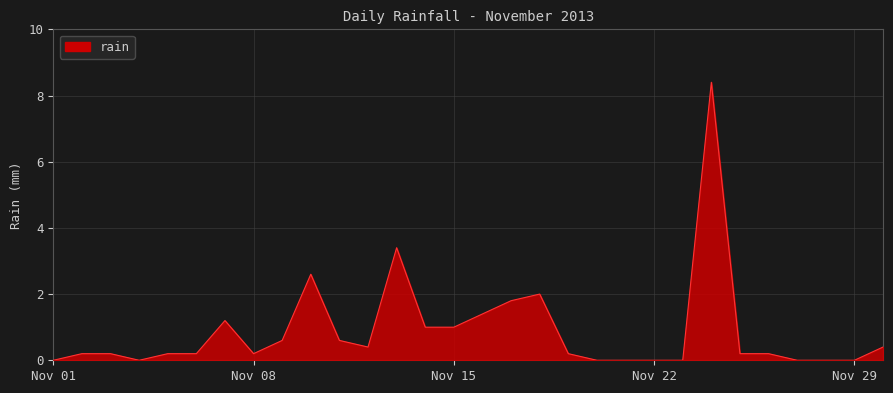

What is the difference between the maximum and minimum values?

8.4